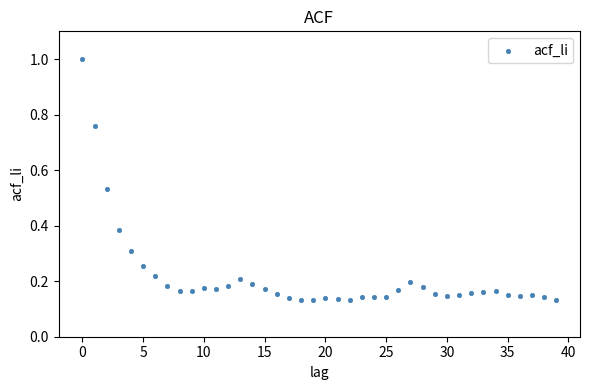

What is the range of Y values (max minus min)?

0.9